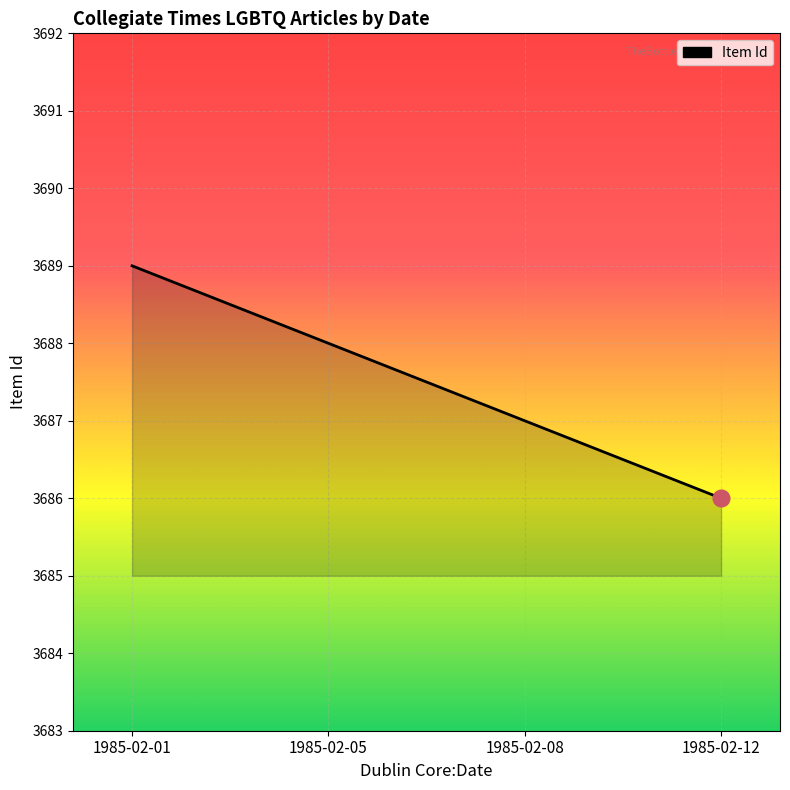

How many categories are shown in the chart?

4